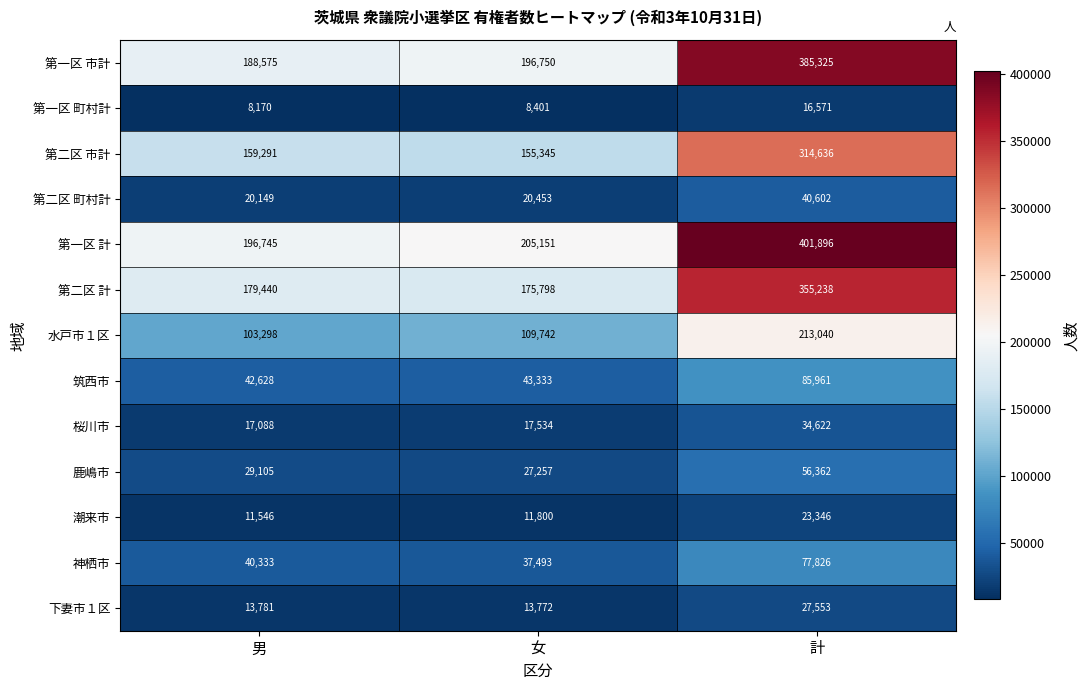

How many distinct data groups are displayed?

13